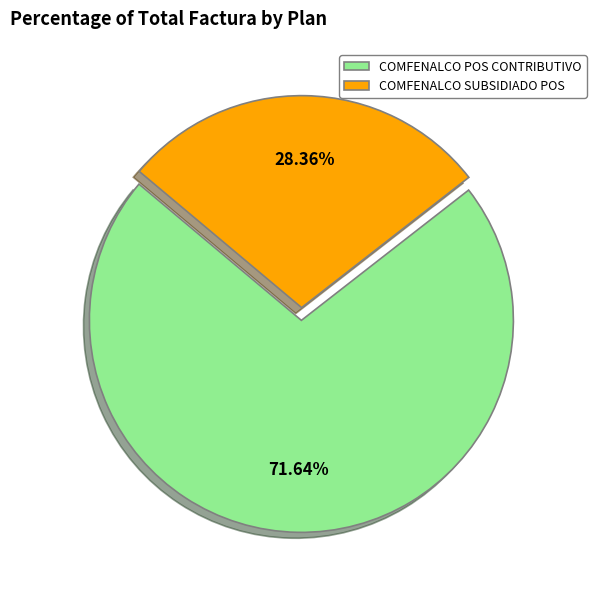

Is there any slice that represents more than half of the pie?

Yes